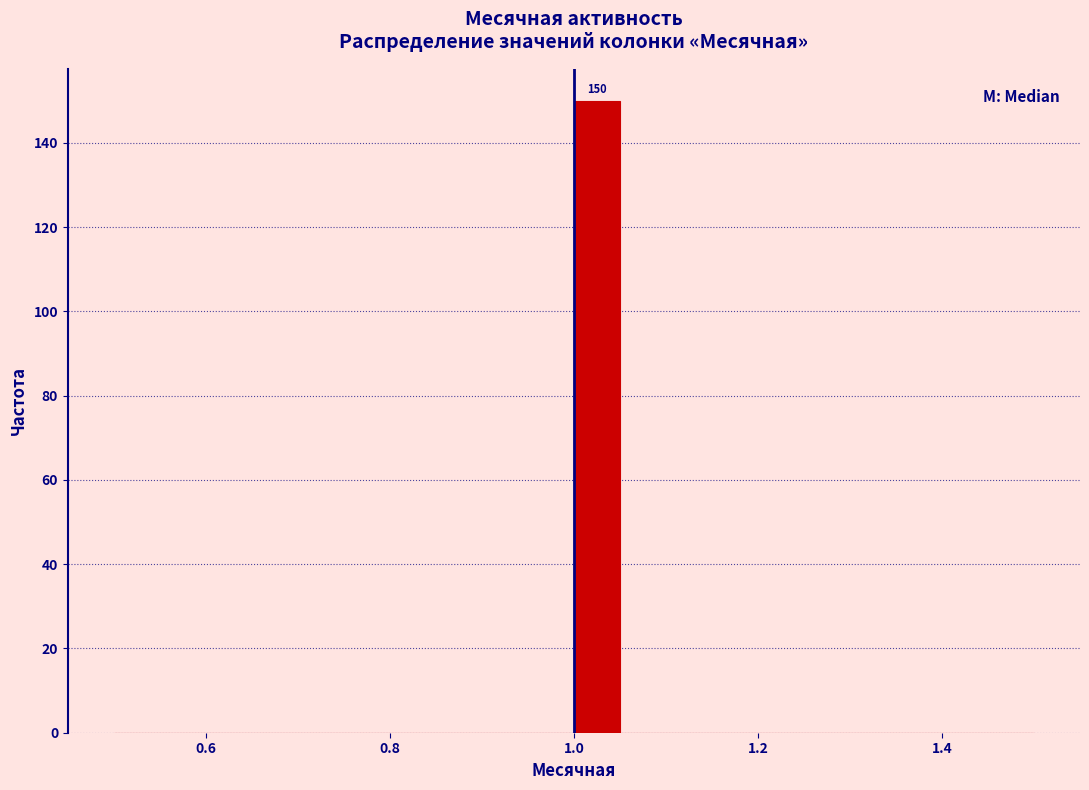

Read against the x-axis, roughly where is the centre of the tallest bar?

1.02